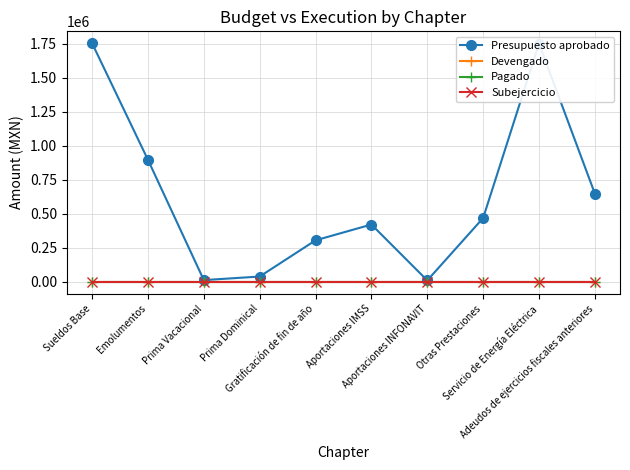

True or false: Presupuesto aprobado and Devengado intersect in this chart.

False